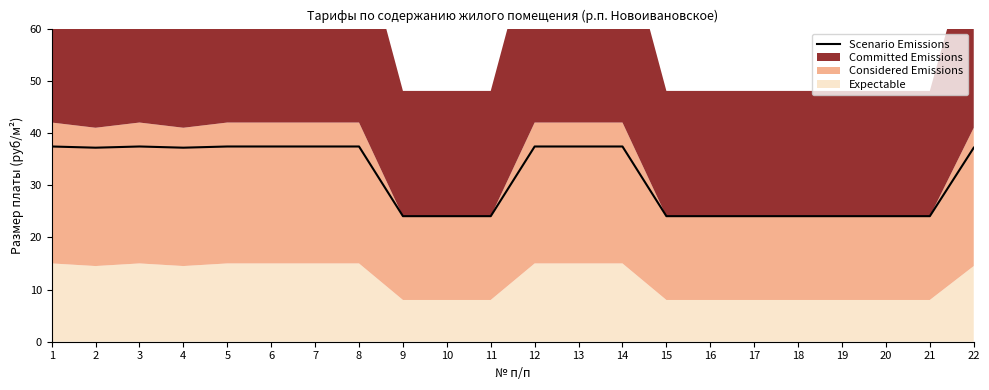

What is the difference between the maximum and second lowest values?

13.3